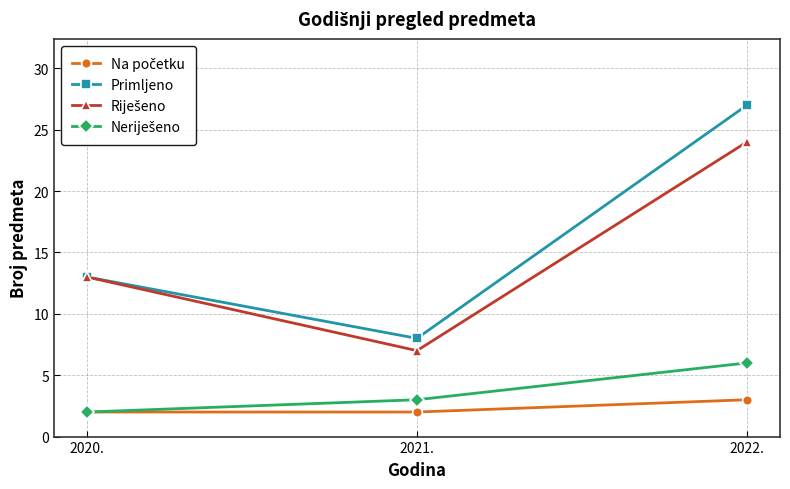

What is the greatest value displayed?

27